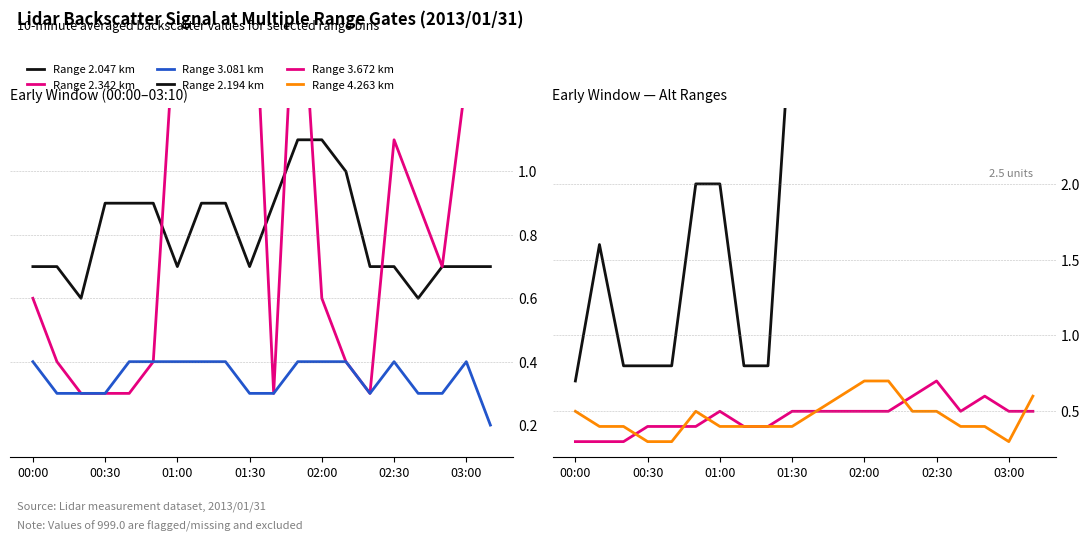

Rank the series at 01:30 from highest to lowest value.

Range 2.194 km, Range 2.342 km, Range 2.047 km, Range 3.672 km, Range 4.263 km, Range 3.081 km